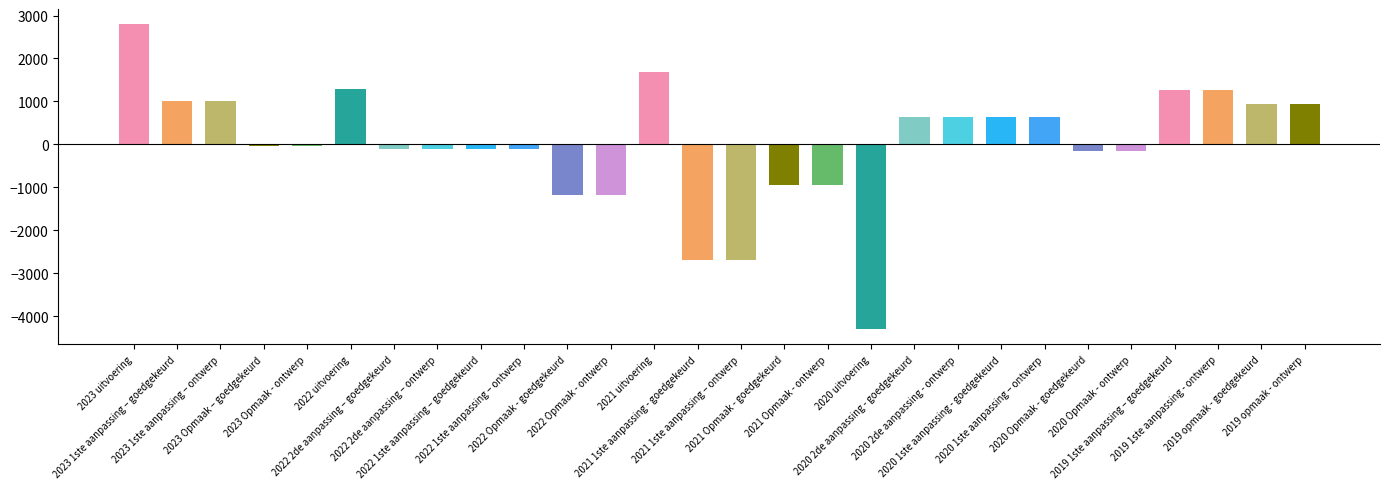

Count the number of categories in the chart.

28